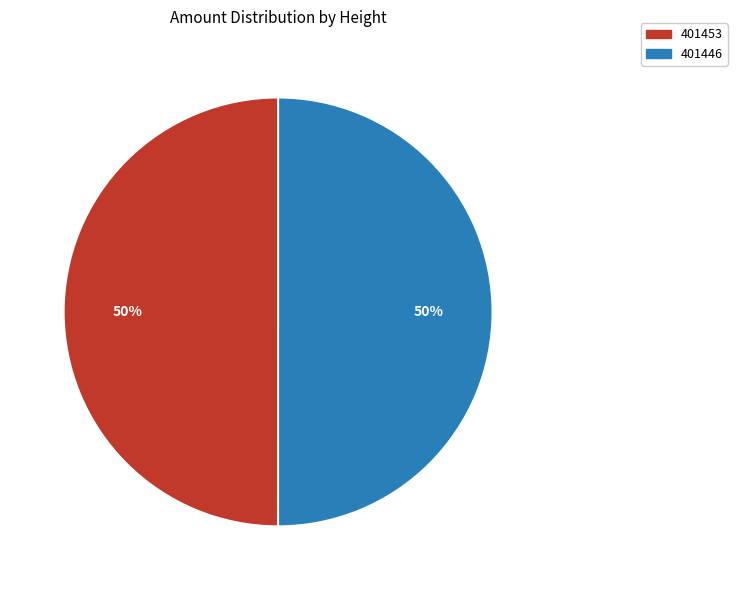

What percentage is the 401453 slice, to the nearest percent?

50%